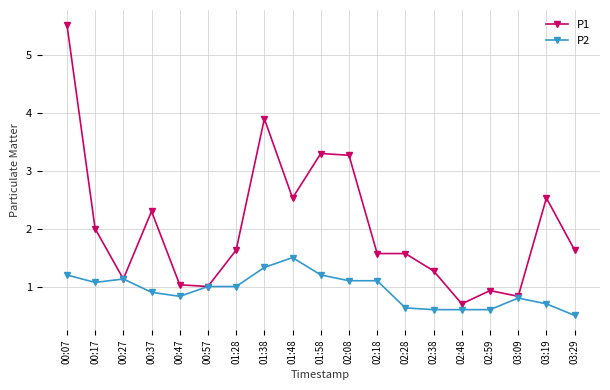

Which series has the widest spread of values?

P1